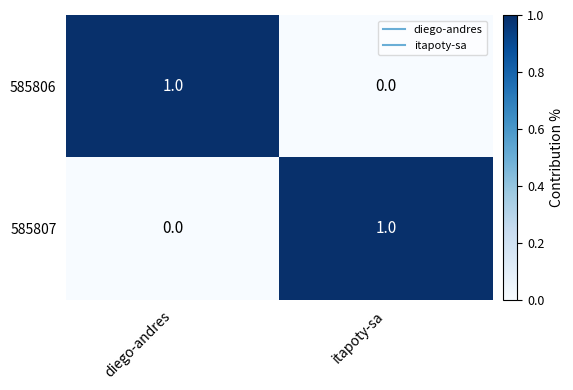

Reading right to left, extract all data points from this chart.

585806: 0	1
585807: 1	0